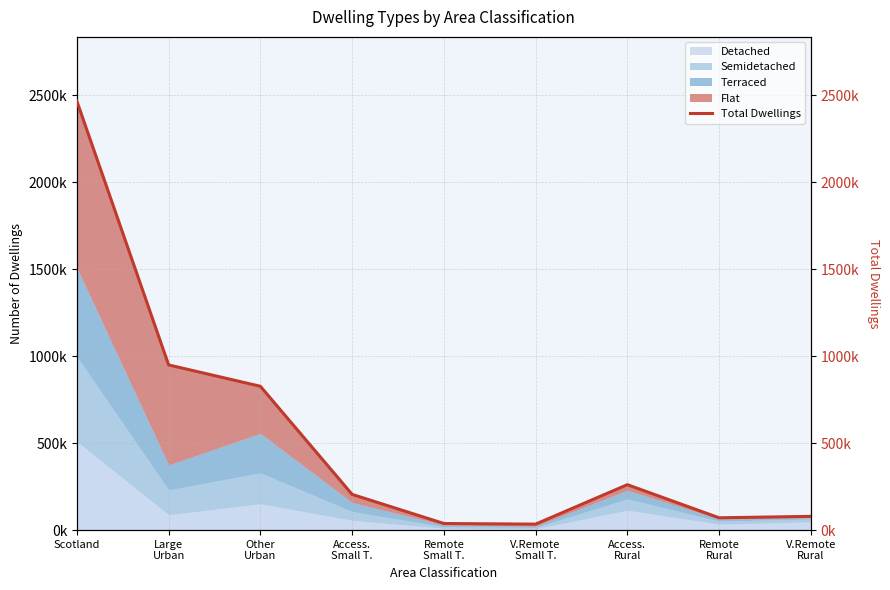

Reading right to left, what are all the values shown in this chart?

79143	70874	261324	34450	38045	205427	826972	949763	2465998